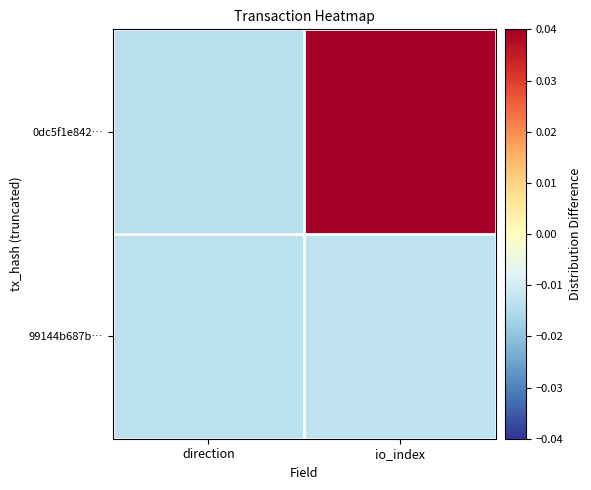

Which has a higher value, io_index or direction?

io_index